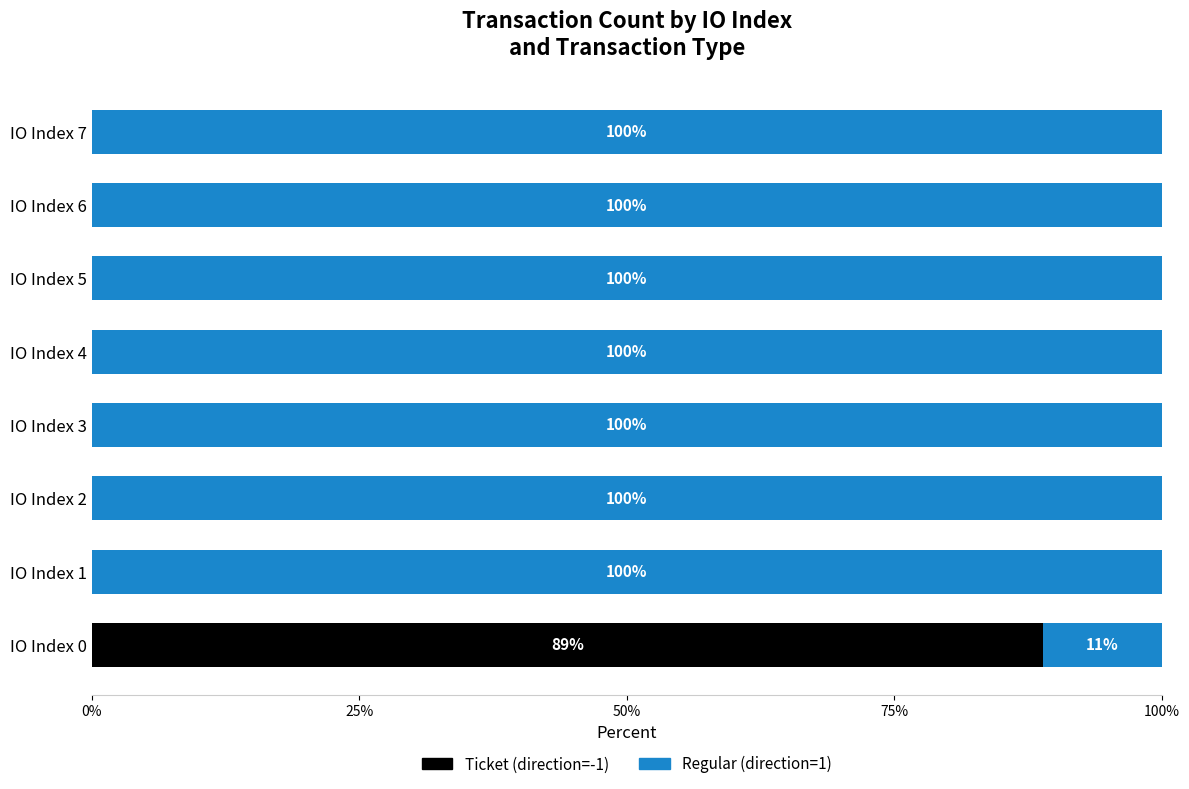

What is the total value across all series at IO Index 3?

100.0